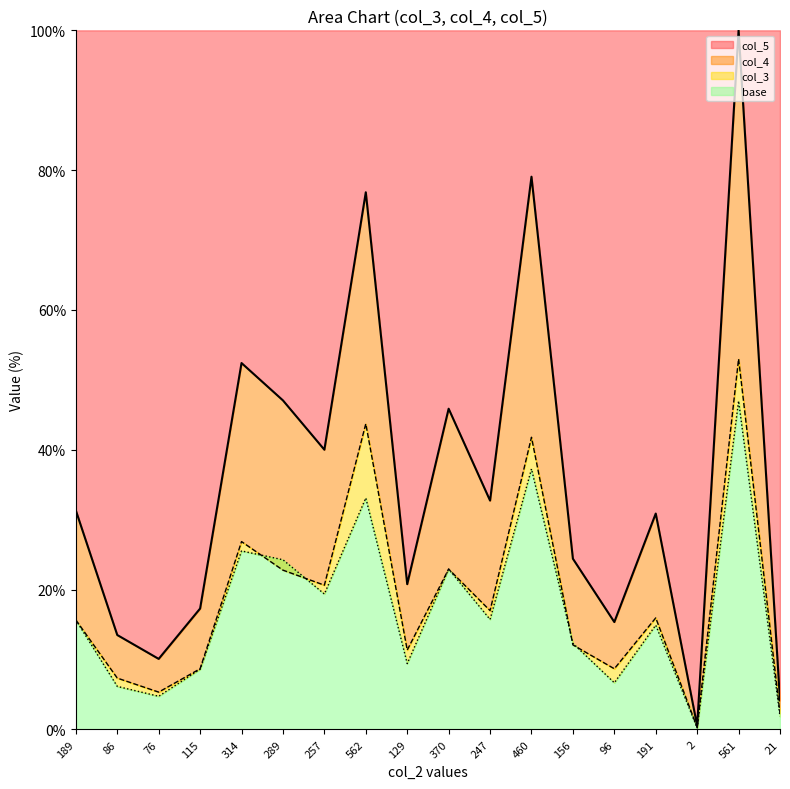

What is the difference between the highest and lowest values at 189?

15.7